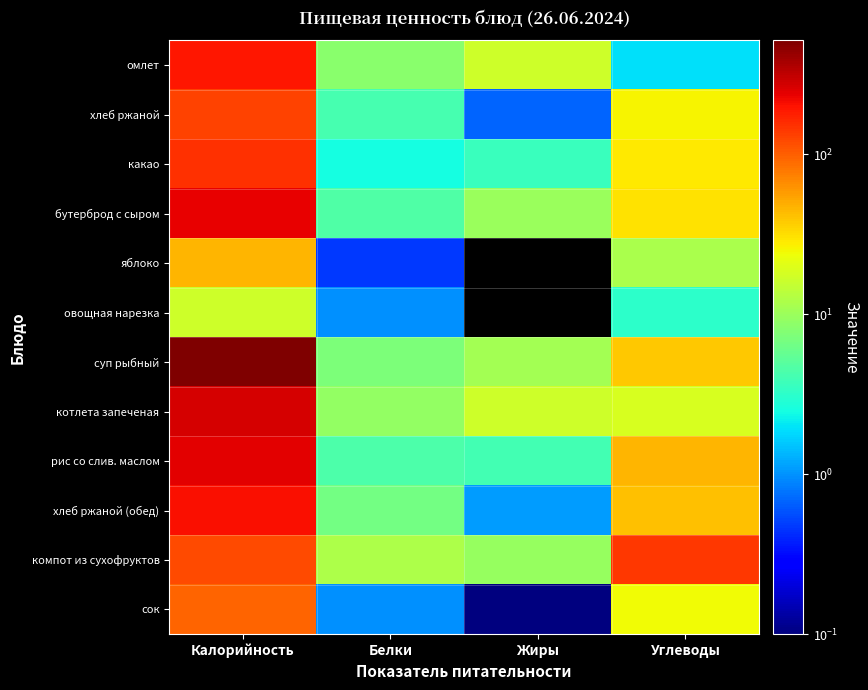

At which category is the sum across all series the highest?

Калорийность